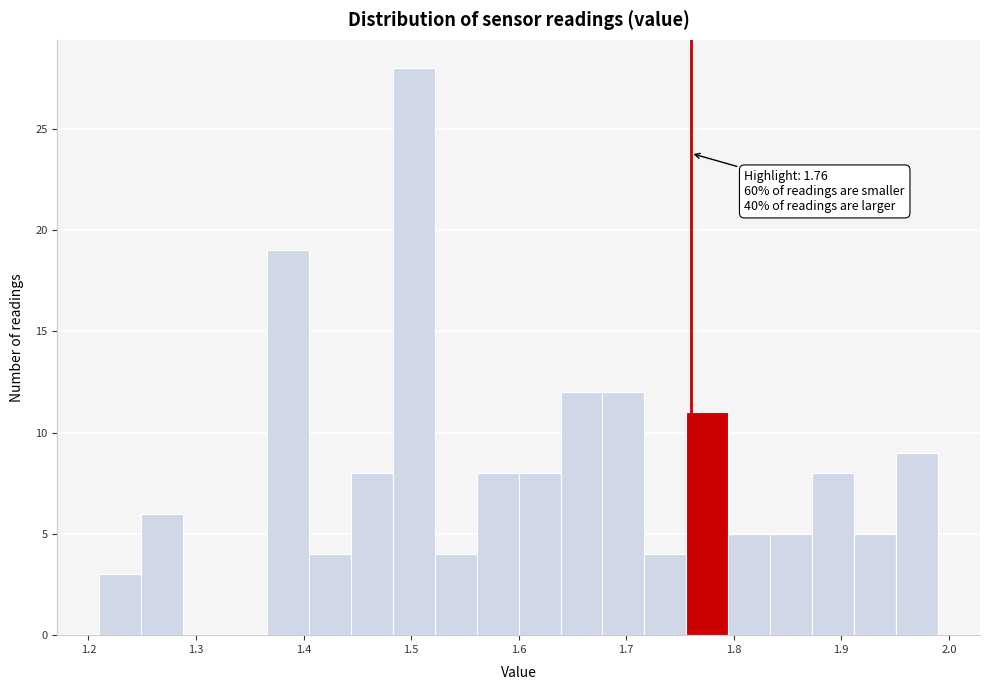

Around what value on the x-axis is the tallest bar? Give the approximate position of its centre, as read against the axis.

1.50